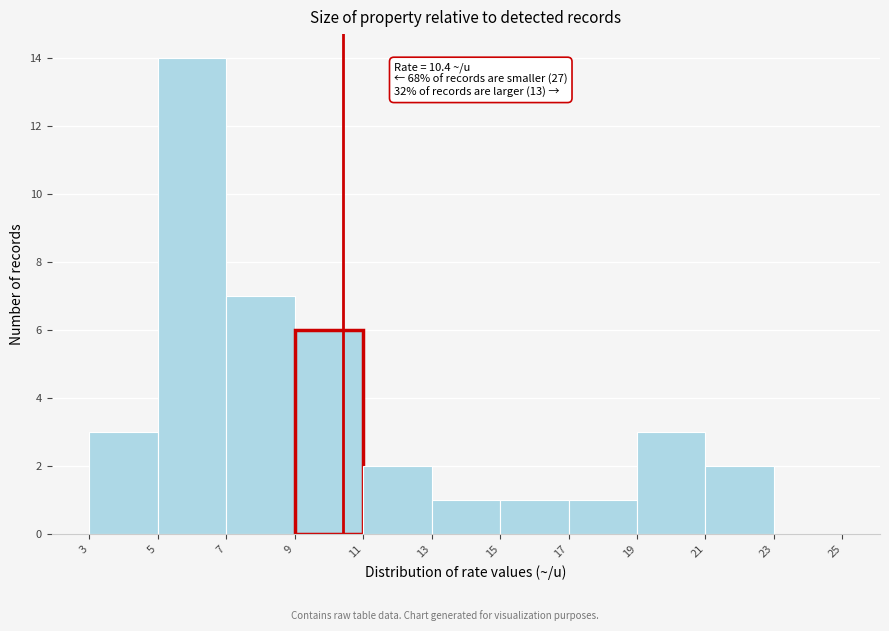

Which range on the x-axis has the tallest bar?

5 to 7